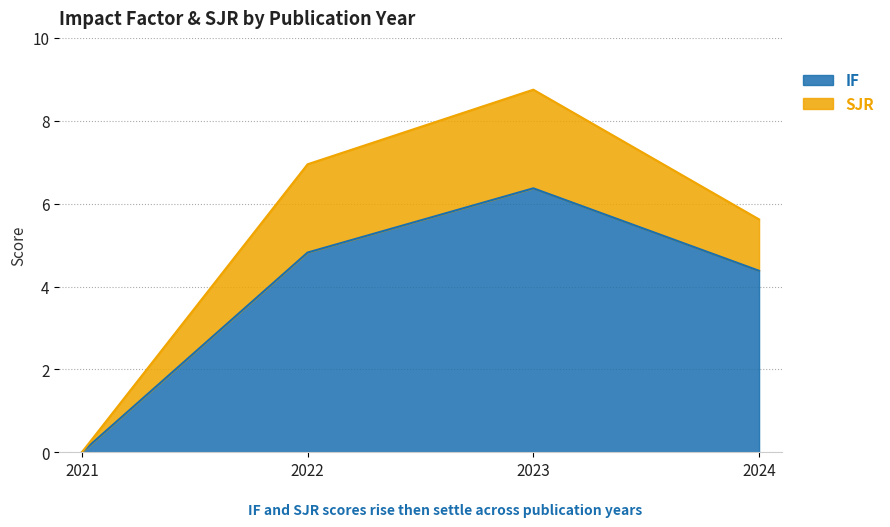

What are all the series names shown in the legend?

IF, SJR